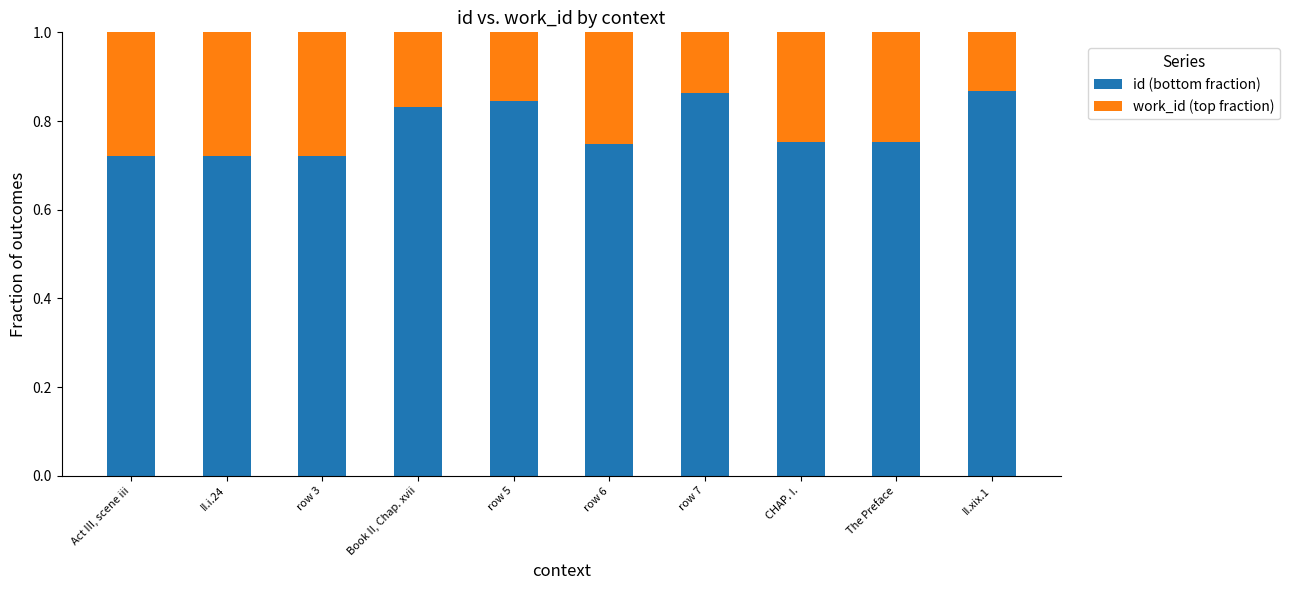

Is it true that id (bottom fraction) equals 1.0 at row 3?

False